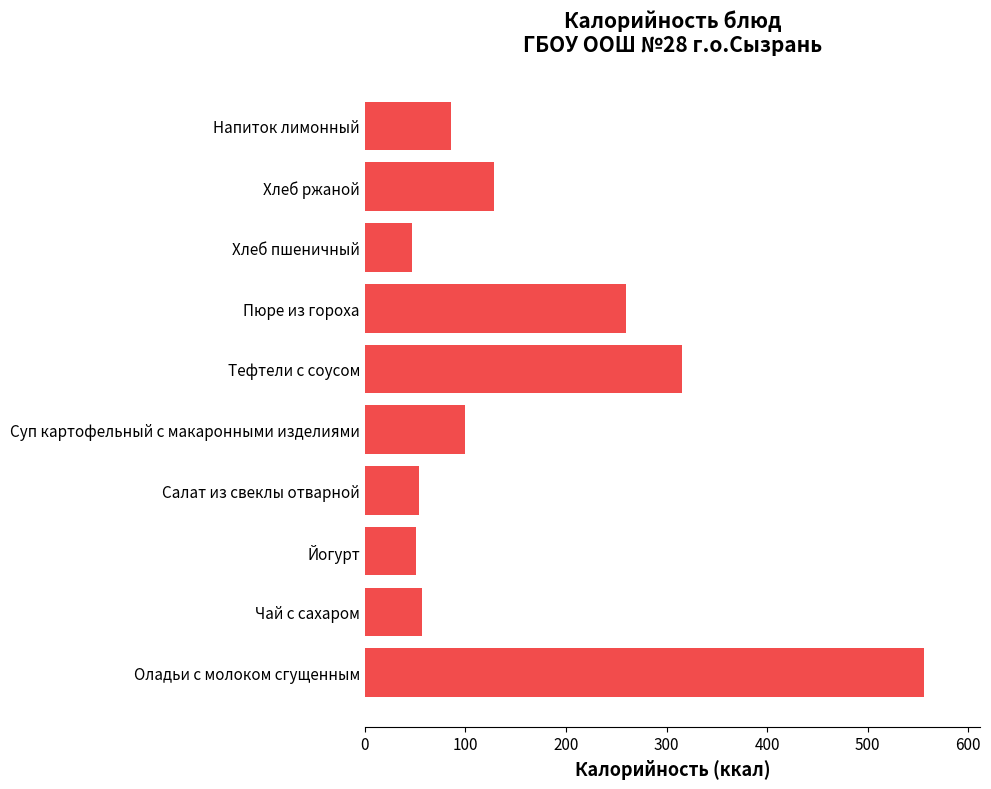

Where is the data nearest to the value 301?

Тефтели с соусом